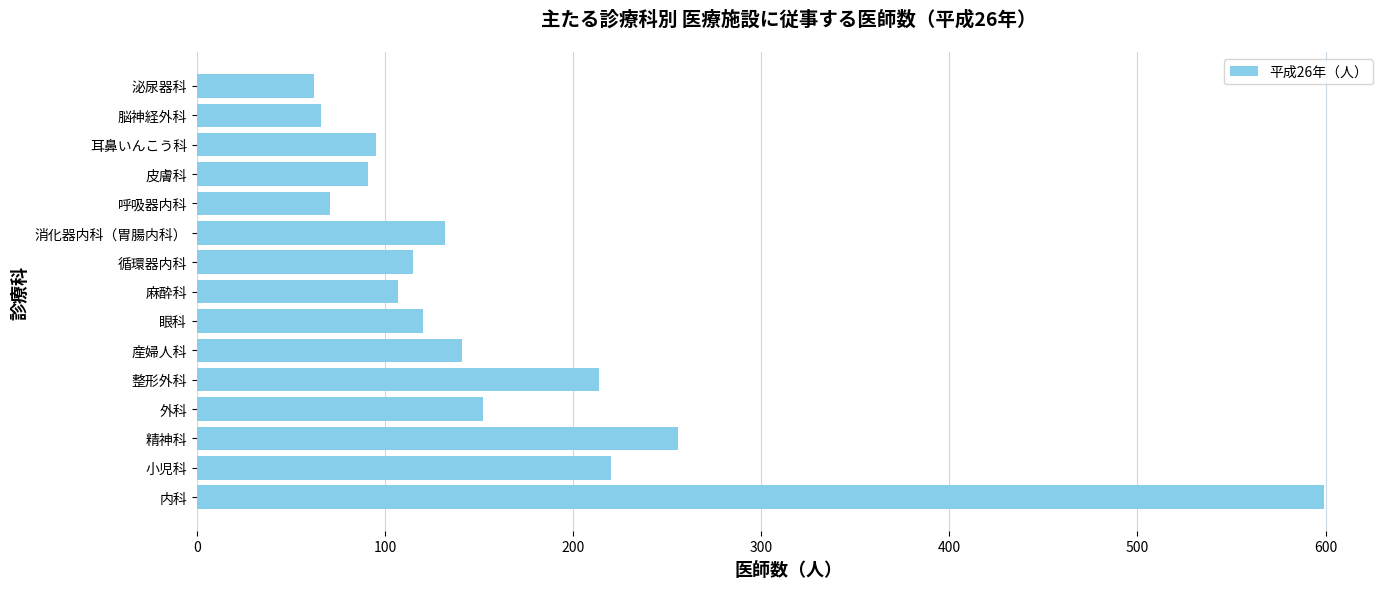

Does the chart contain stacked bars?

No